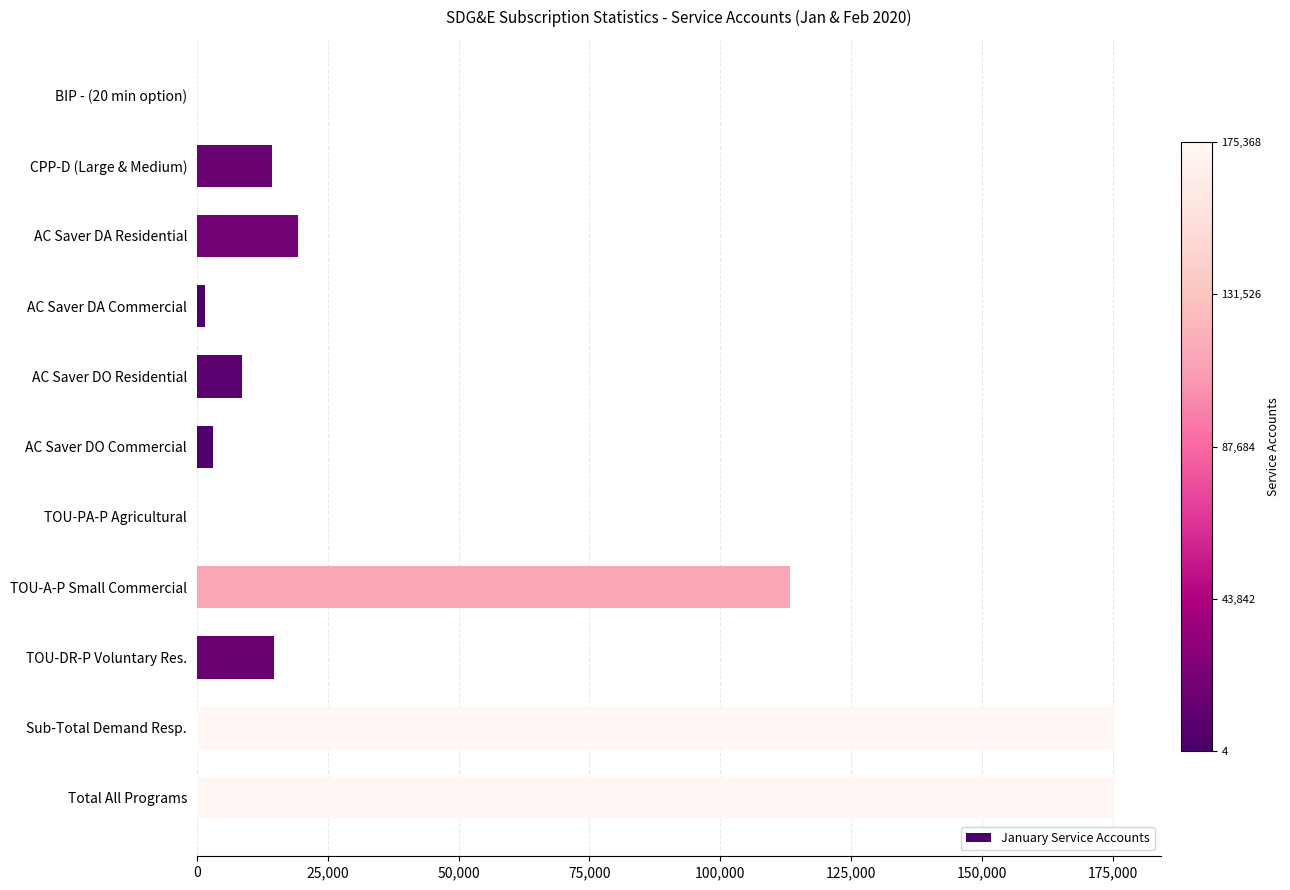

Are the bars horizontal?

Yes